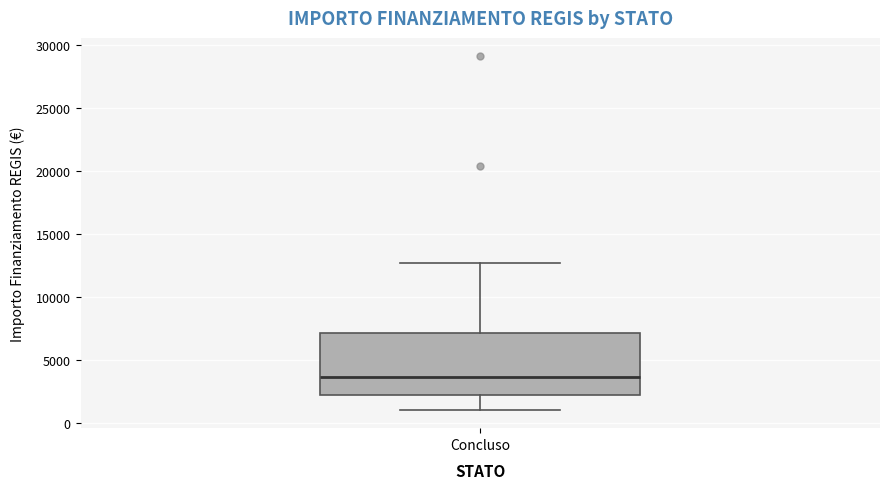

Transcribe this box plot: give where the median line is, the range the box spans, and where the two whiskers end, as read against the y-axis. The values are not printed on the chart, so give them approximately, as read against the axis.

median 3500, box 2000 to 7000, whiskers 1000 to 12500